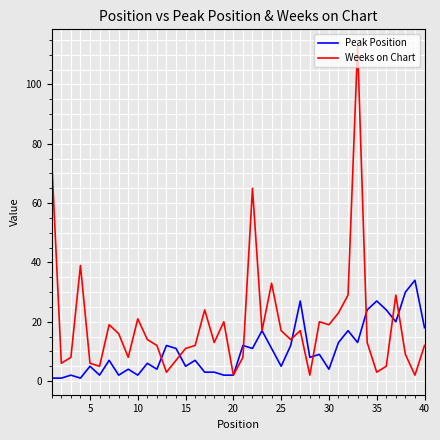

Rank the series by their maximum value, from lowest to highest.

Peak Position, Weeks on Chart